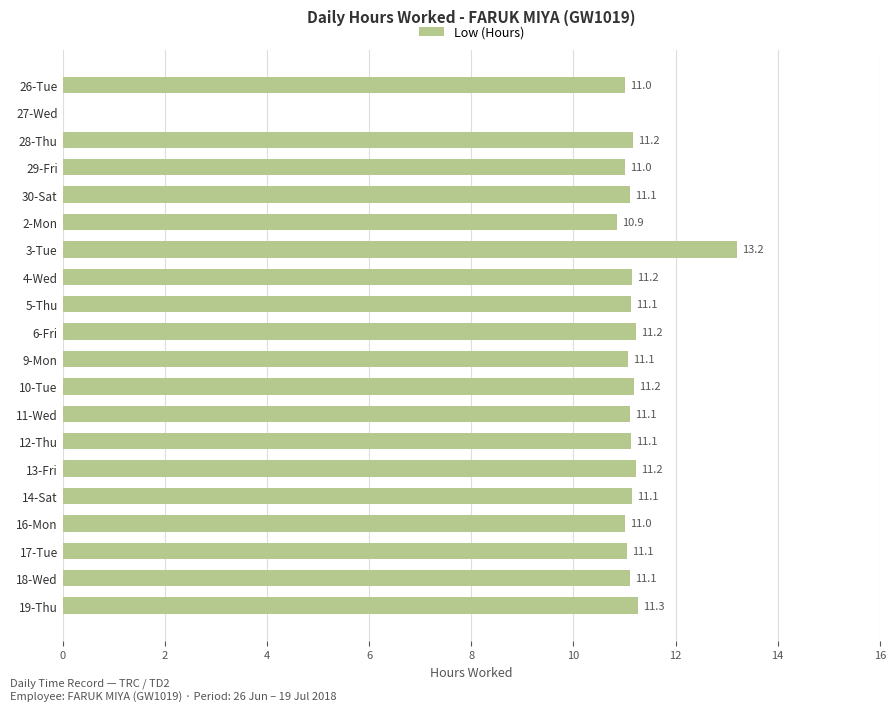

How many positive values are there?

19